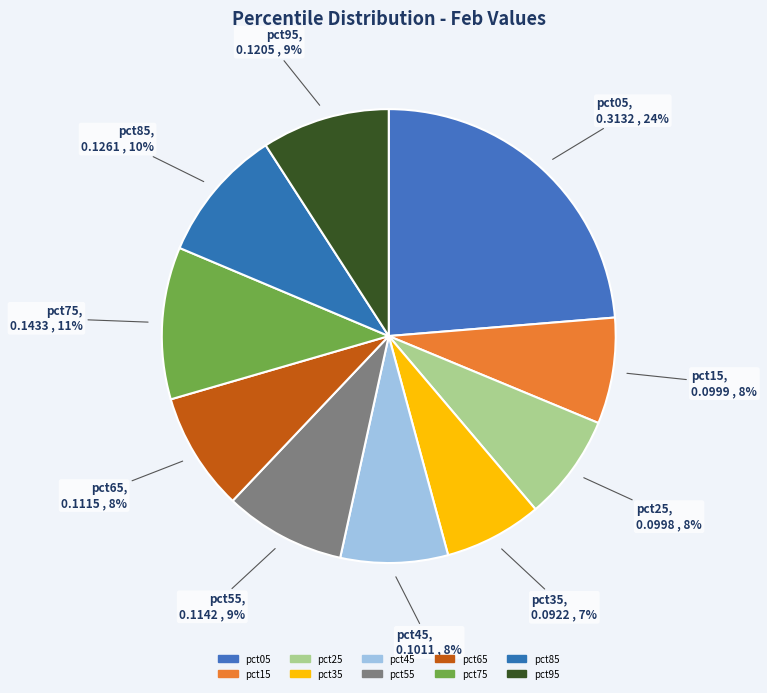

Is there any slice that represents more than half of the pie?

No